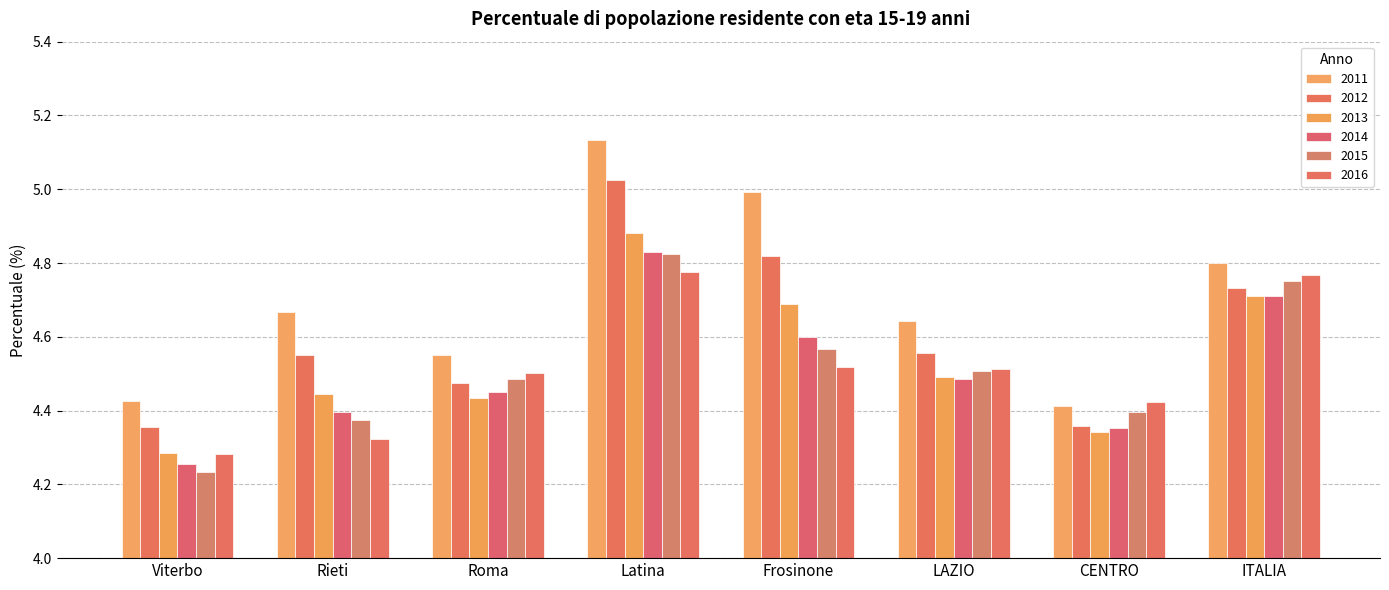

What is the total value across all series at LAZIO?

27.2